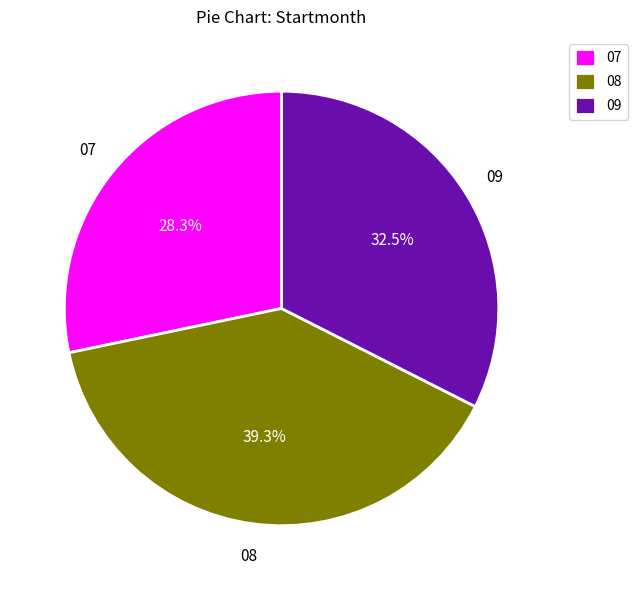

To the nearest percent, what is the combined percentage of 09 and 07?

61%